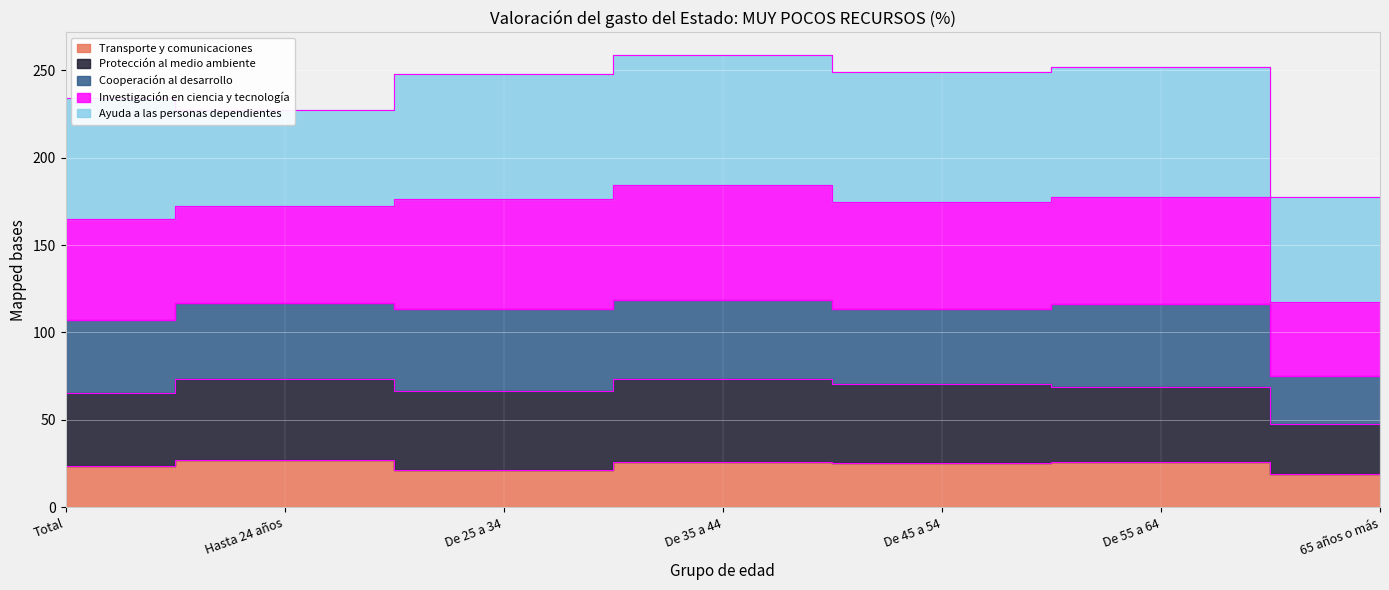

The Investigación en ciencia y tecnología series shows 401.5 at Hasta 24 años. True or false?

False